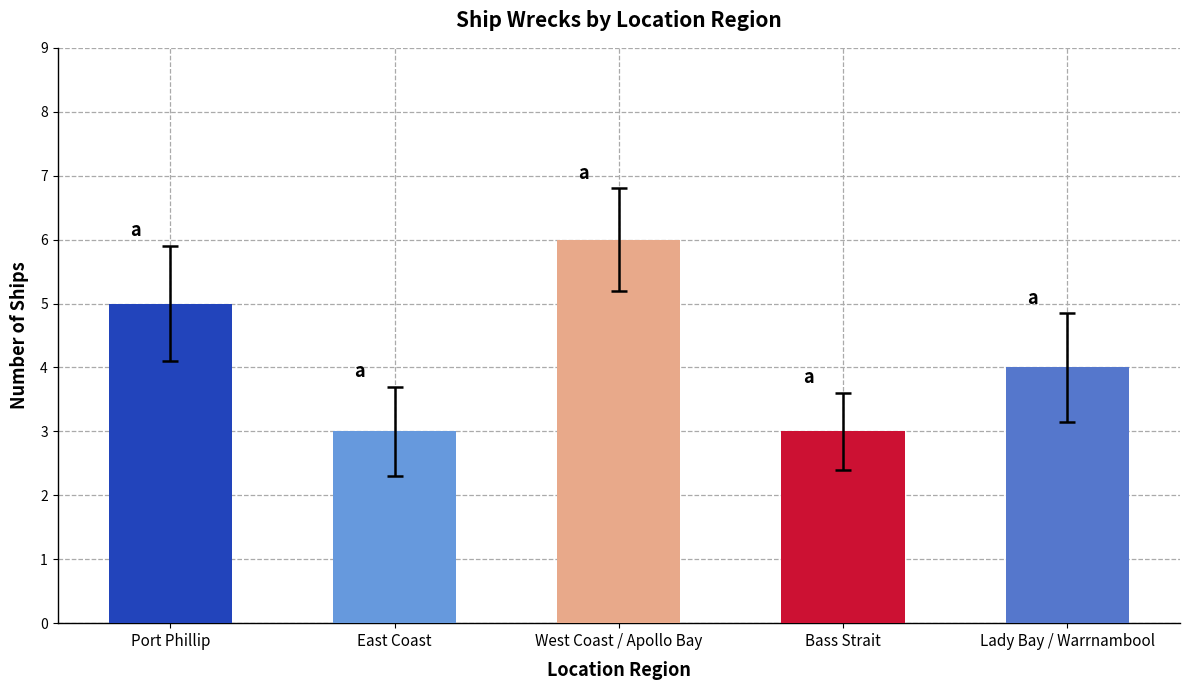

Which label corresponds to the largest value in the chart?

West Coast / Apollo Bay